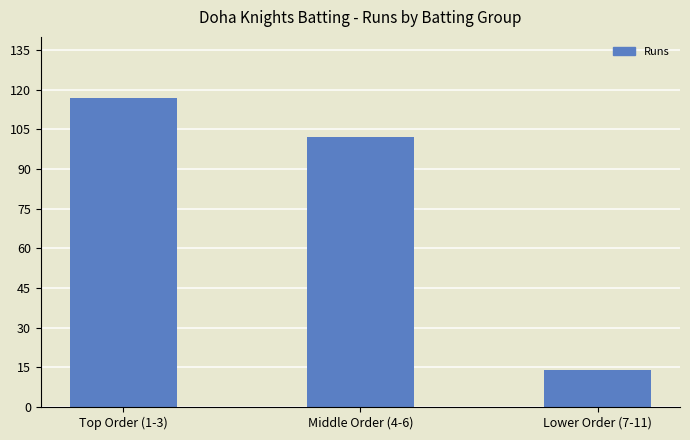

Does the chart contain stacked bars?

No